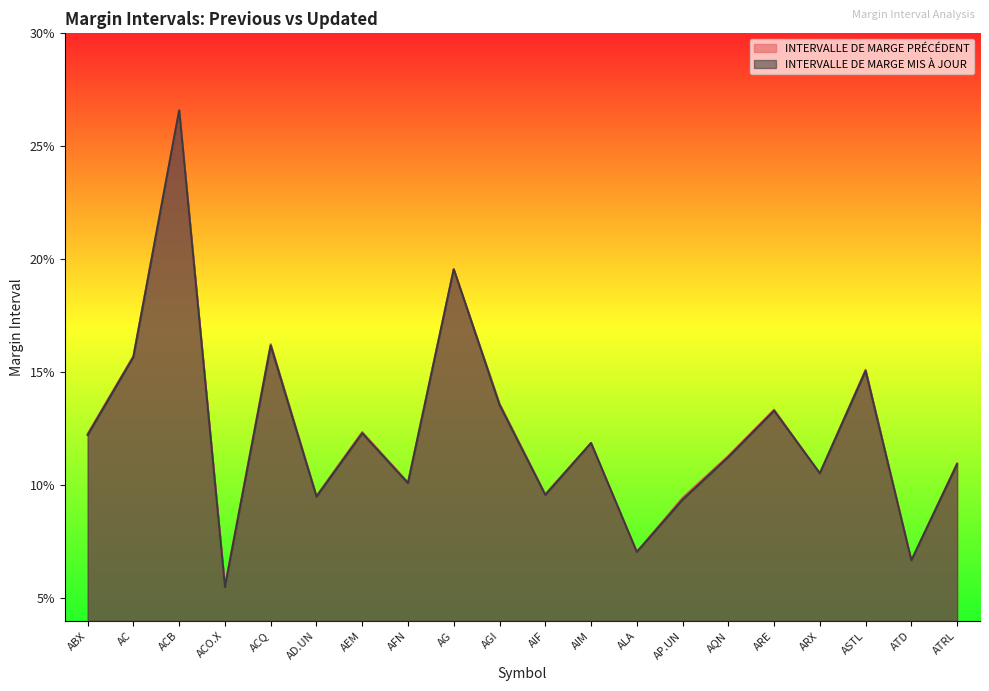

What is the approximate value of INTERVALLE DE MARGE PRÉCÉDENT at AIM?

0.1